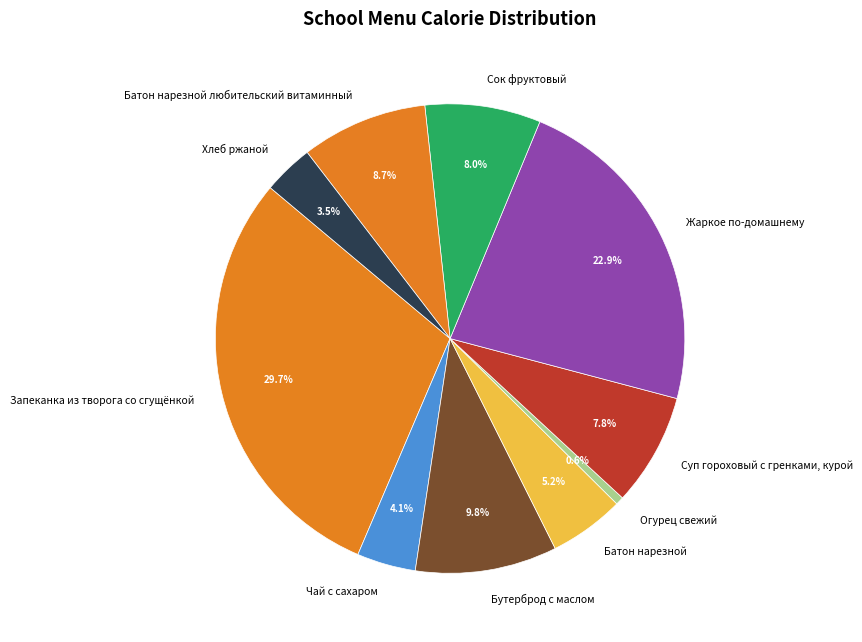

What percentage is the Запеканка из творога со сгущёнкой slice, to the nearest percent?

30%